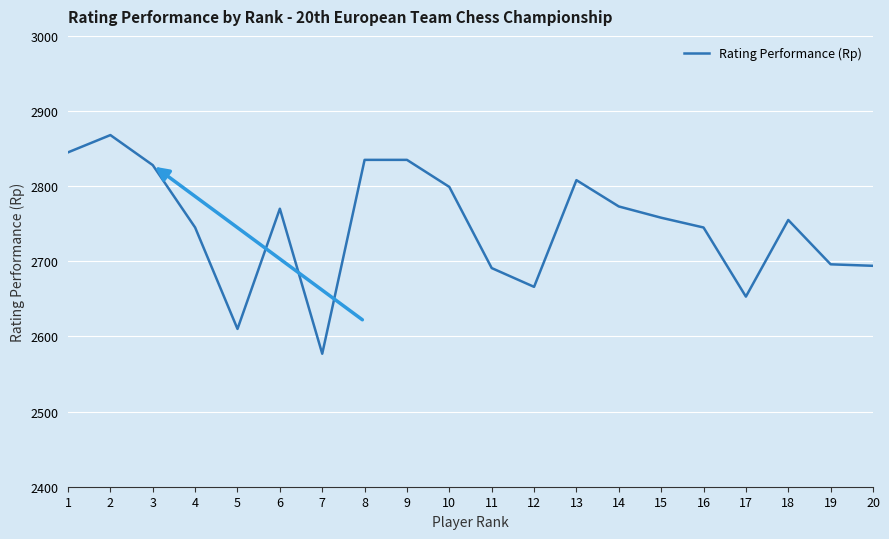

The chart shows a value of 2666 at 12. True or false?

True